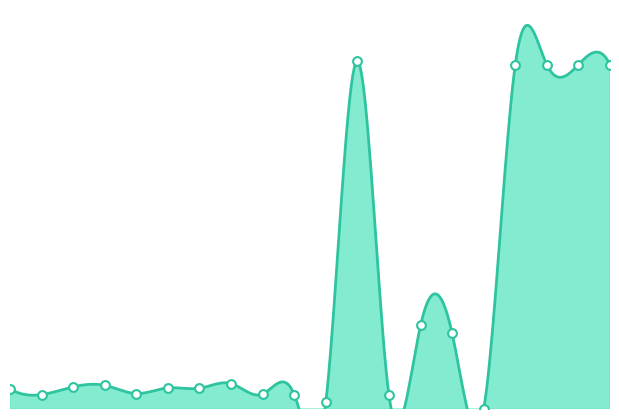

Between 6 and 7, which is larger?

6